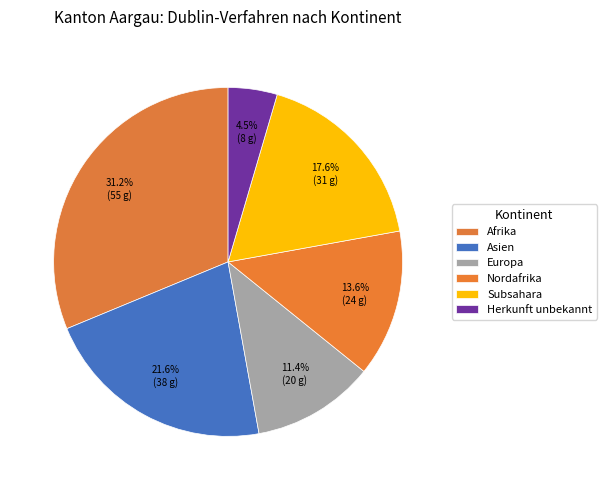

How many slices are in this pie chart?

6